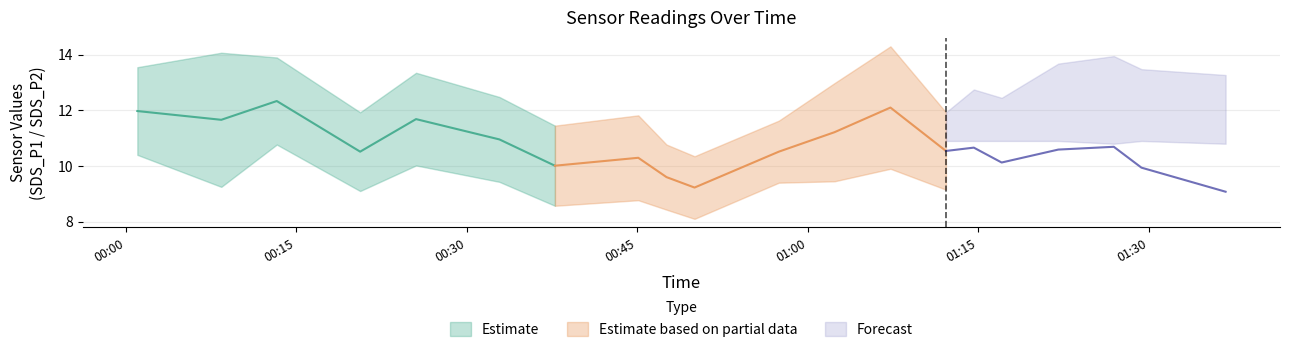

Where does the SDS_P1 series first go above 11?

00:01